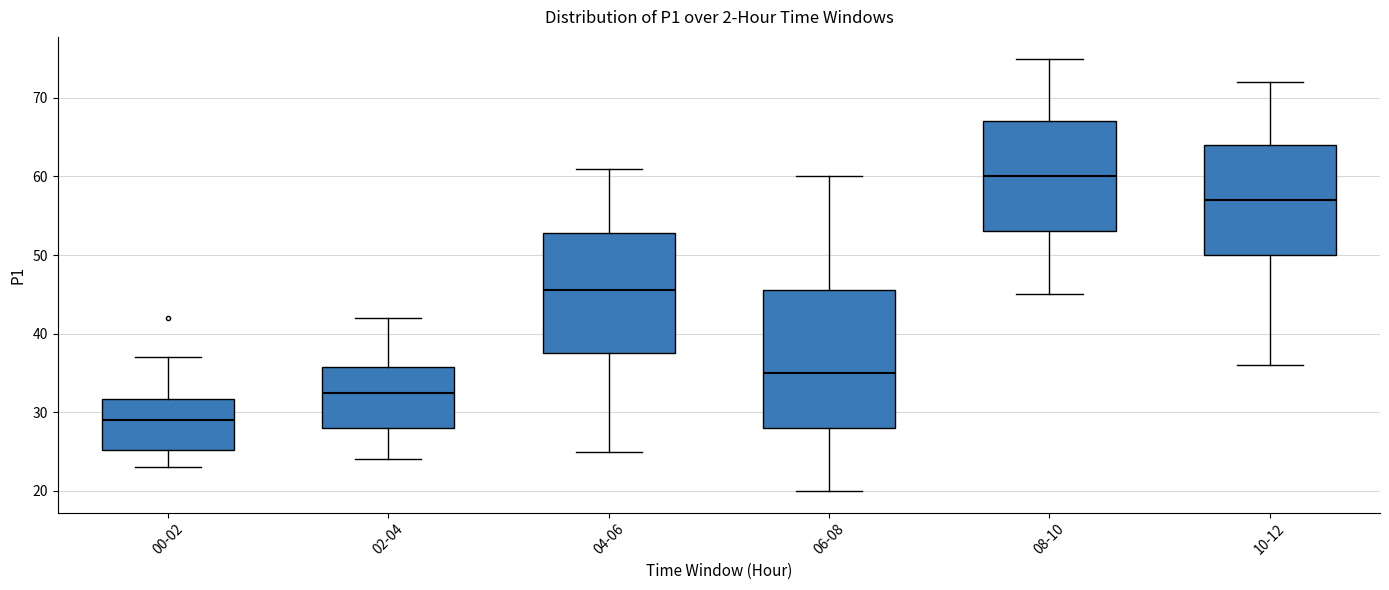

Reading left to right, transcribe this box plot: for each box, give where its median line is, the range the box spans, and where its two whiskers end, as read against the y-axis. The values are not printed on the chart, so give them approximately, as read against the axis.

00-02: median 29, box 25 to 32, whiskers 23 to 37
02-04: median 33, box 28 to 36, whiskers 24 to 42
04-06: median 46, box 38 to 53, whiskers 25 to 61
06-08: median 35, box 28 to 46, whiskers 20 to 60
08-10: median 60, box 53 to 67, whiskers 45 to 75
10-12: median 57, box 50 to 64, whiskers 36 to 72